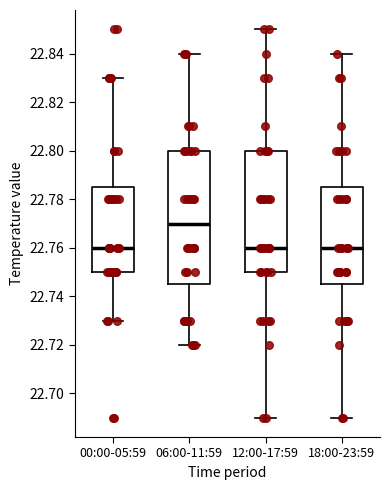

Where does the lower whisker of the box for 00:00-05:59 end on the y-axis? The values are not printed on the chart, so give them approximately, as read against the axis.

22.730